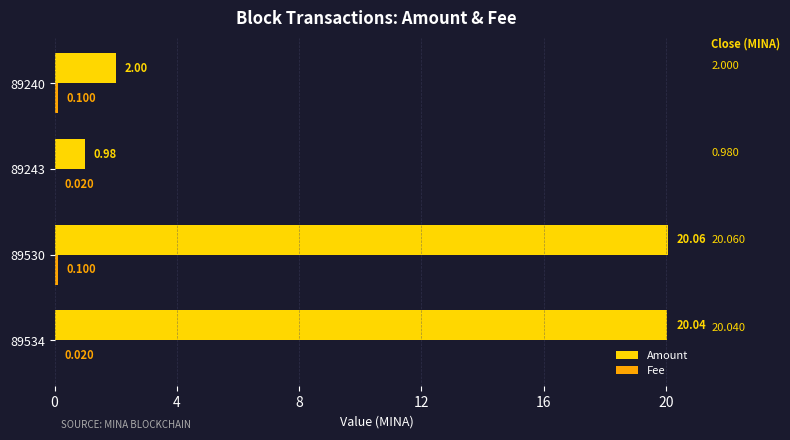

Which series changed the most between 89530 and 89243?

Amount